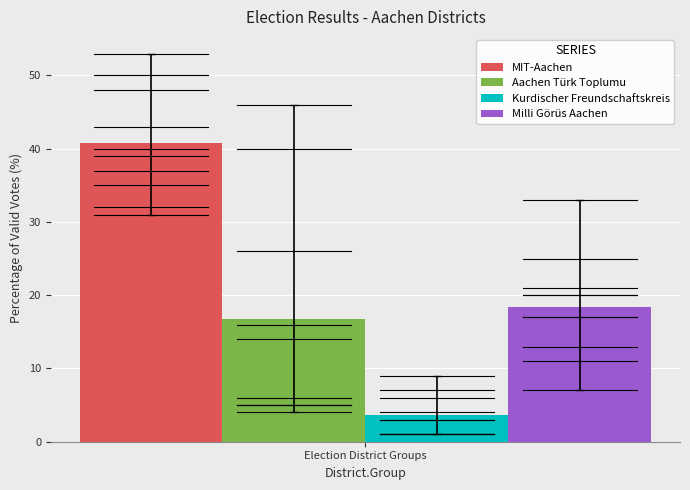

List the series in order of their peak value, lowest first.

Kurdischer Freundschaftskreis, Aachen Türk Toplumu, Milli Görüs Aachen, MIT-Aachen